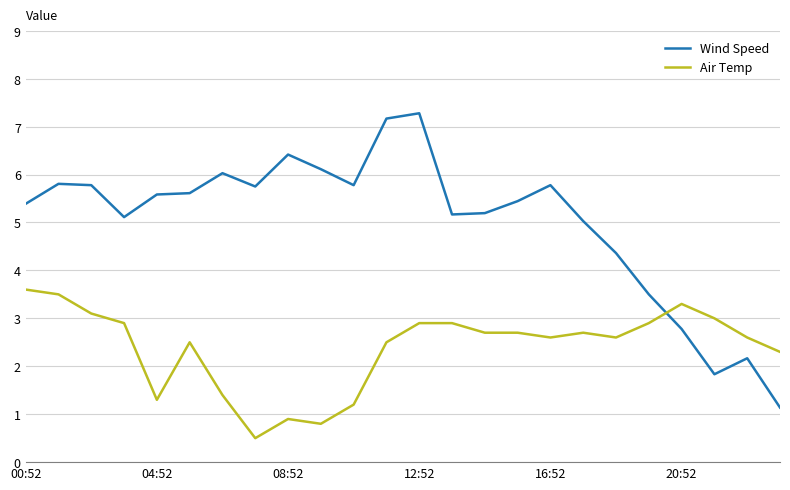

List the series in order of their peak value, highest first.

Wind Speed, Air Temp